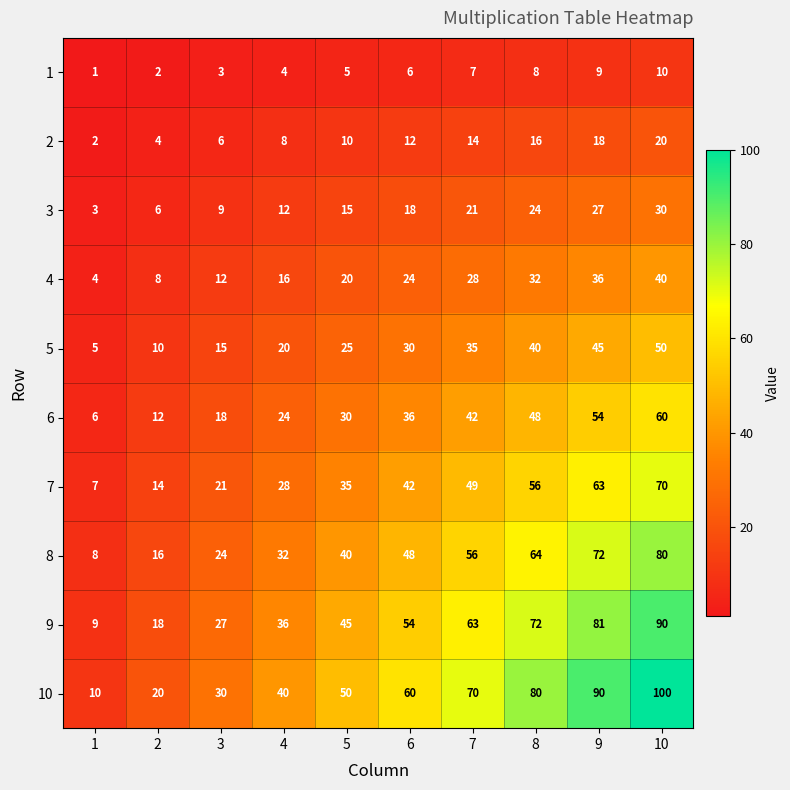

At how many categories does at least one series exceed 15?

9